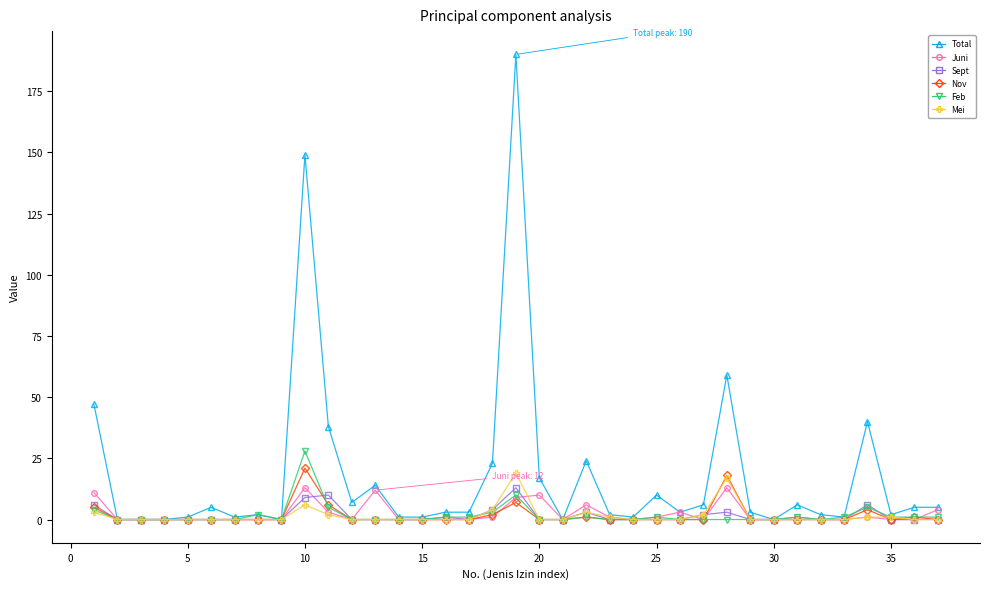

Reading left to right, what are all the values shown in this chart?

Total: 47	0	0	0	1	5	1	2	0	149	38	7	14	1	1	3	3	23	190	17	0	24	2	1	10	3	6	59	3	0	6	2	1	40	2	5	5
Juni: 11	0	0	0	0	0	0	0	0	13	3	0	12	0	0	0	0	1	9	10	0	6	1	0	1	3	0	13	0	0	1	0	0	1	0	0	4
Sept: 6	0	0	0	0	0	0	0	0	9	10	0	0	0	0	1	0	4	13	0	0	3	0	0	0	0	2	3	0	0	0	0	0	6	0	0	0
Nov: 5	0	0	0	0	0	0	0	0	21	6	0	0	0	0	0	0	2	7	0	0	1	0	0	0	0	0	18	0	0	0	0	0	4	0	1	0
Feb: 4	0	0	0	0	0	0	2	0	28	5	0	0	0	0	1	1	3	10	0	0	1	0	0	1	0	0	0	0	0	1	0	1	5	1	1	1
Mei: 3	0	0	0	0	0	0	0	0	6	2	0	0	0	0	0	0	4	19	0	0	3	1	0	0	0	2	17	0	0	0	0	0	1	1	0	0